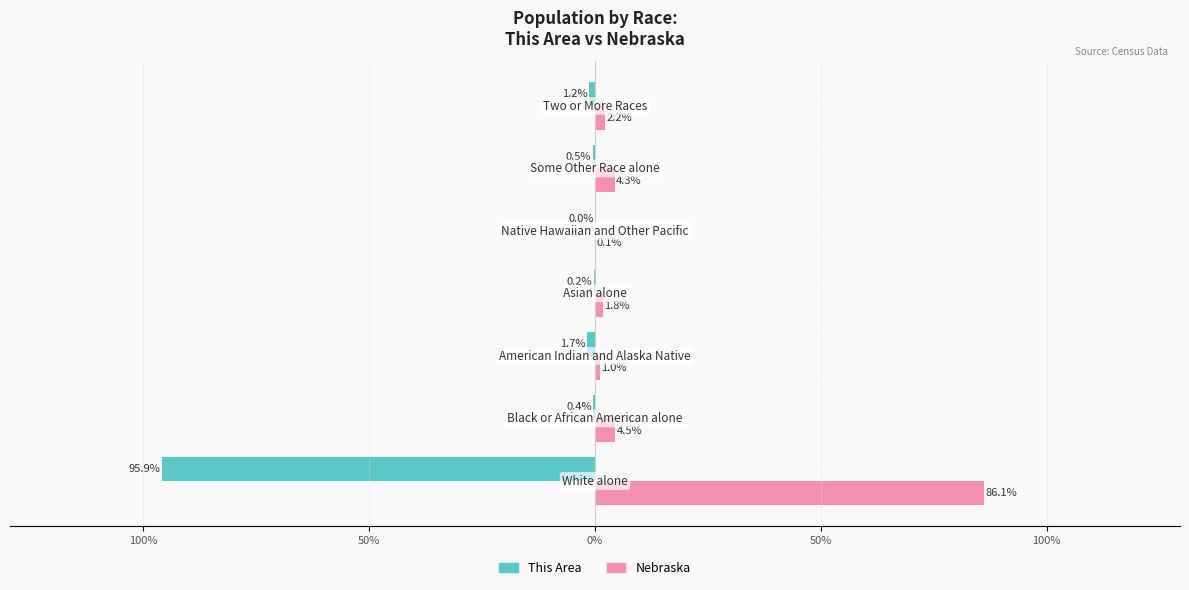

What are all the series names shown in the legend?

This Area, Nebraska